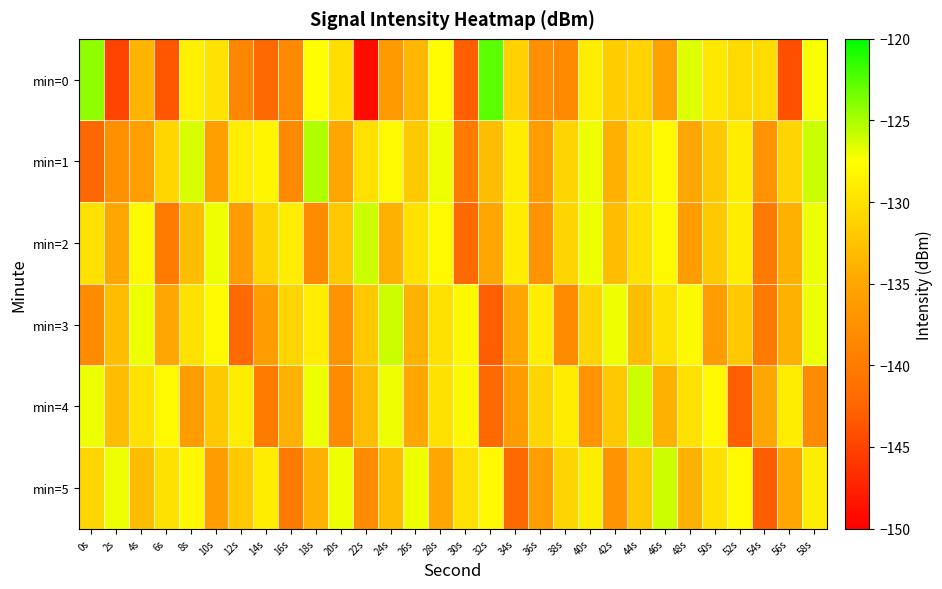

What is the total value across all series at 42s?

-794.7